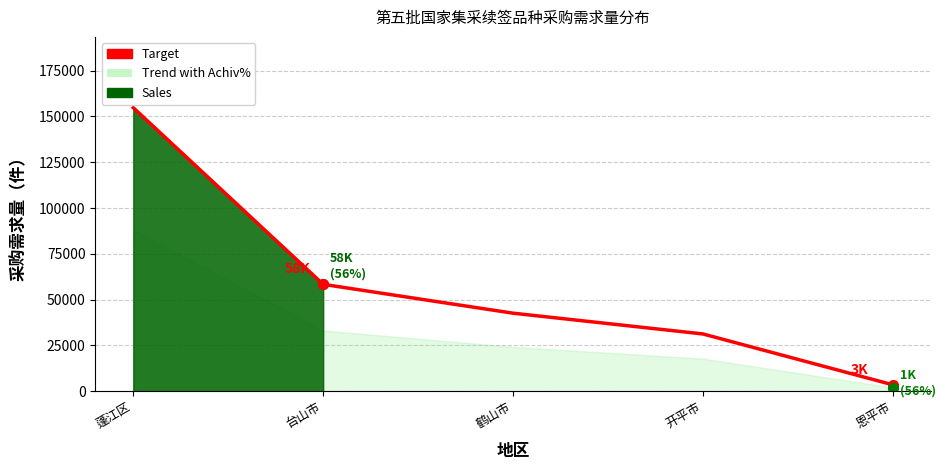

What is the label of the 2nd point from the left?

台山市